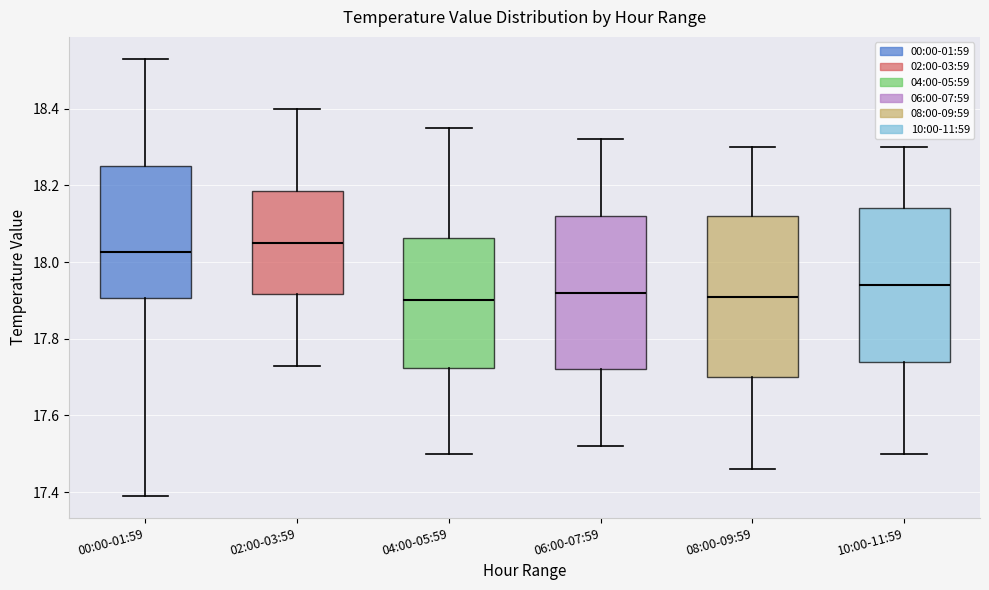

Where does the lower whisker of the box for 00:00-01:59 end on the y-axis? The values are not printed on the chart, so give them approximately, as read against the axis.

17.40